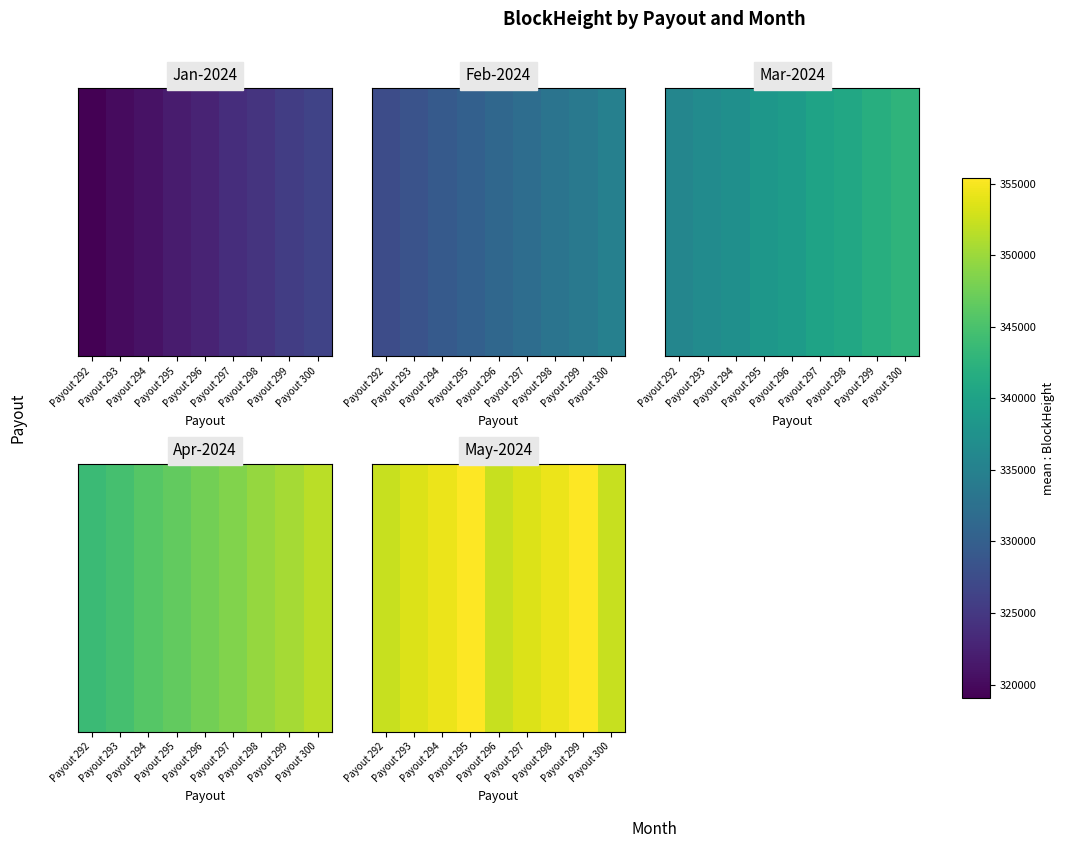

What is the sum of the values at Payout 292 and Payout 293?

705793